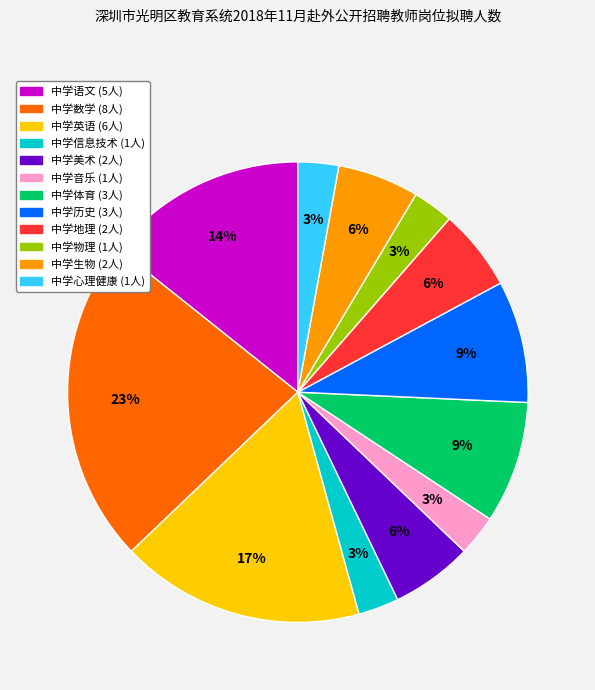

How many segments does this pie chart have?

12